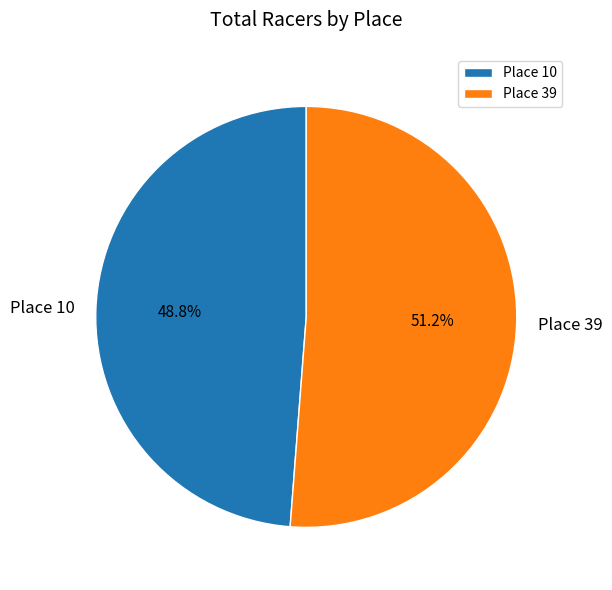

To the nearest percent, what portion does Place 10 represent?

49%